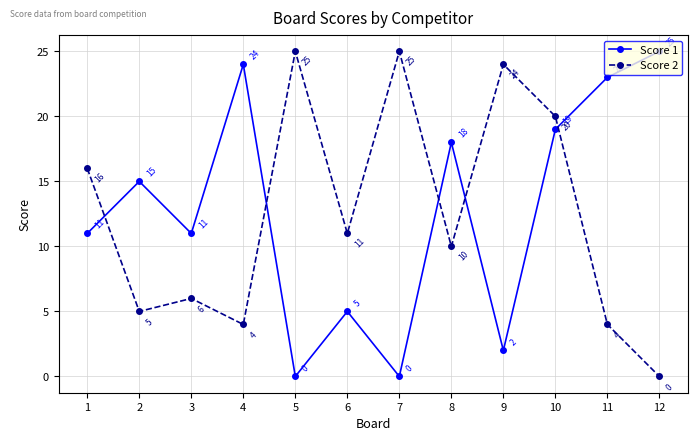

Which series ends up on top after the final intersection of Score 1 and Score 2?

Score 1